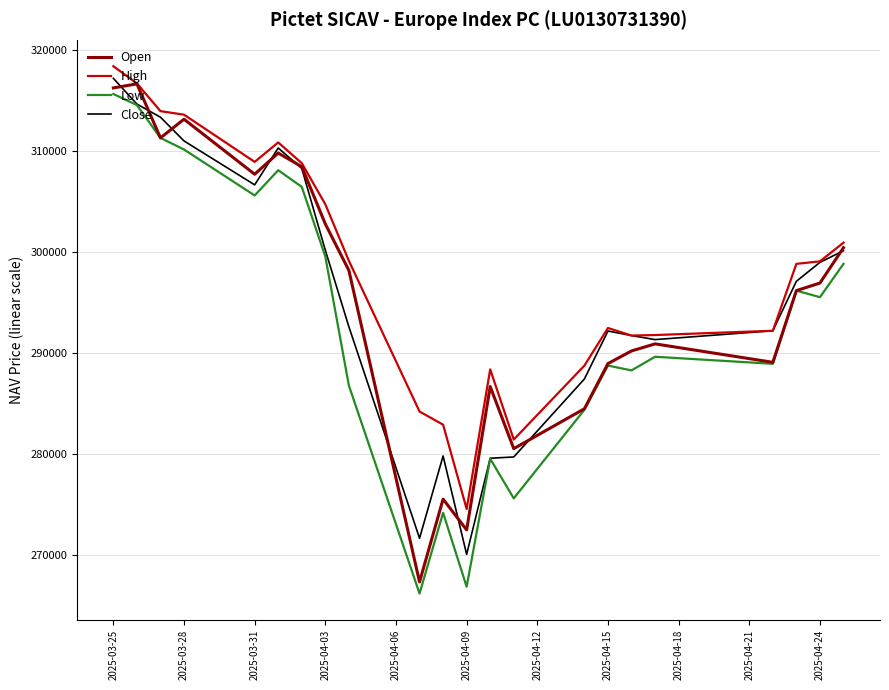

True or false: Low and High intersect in this chart.

False